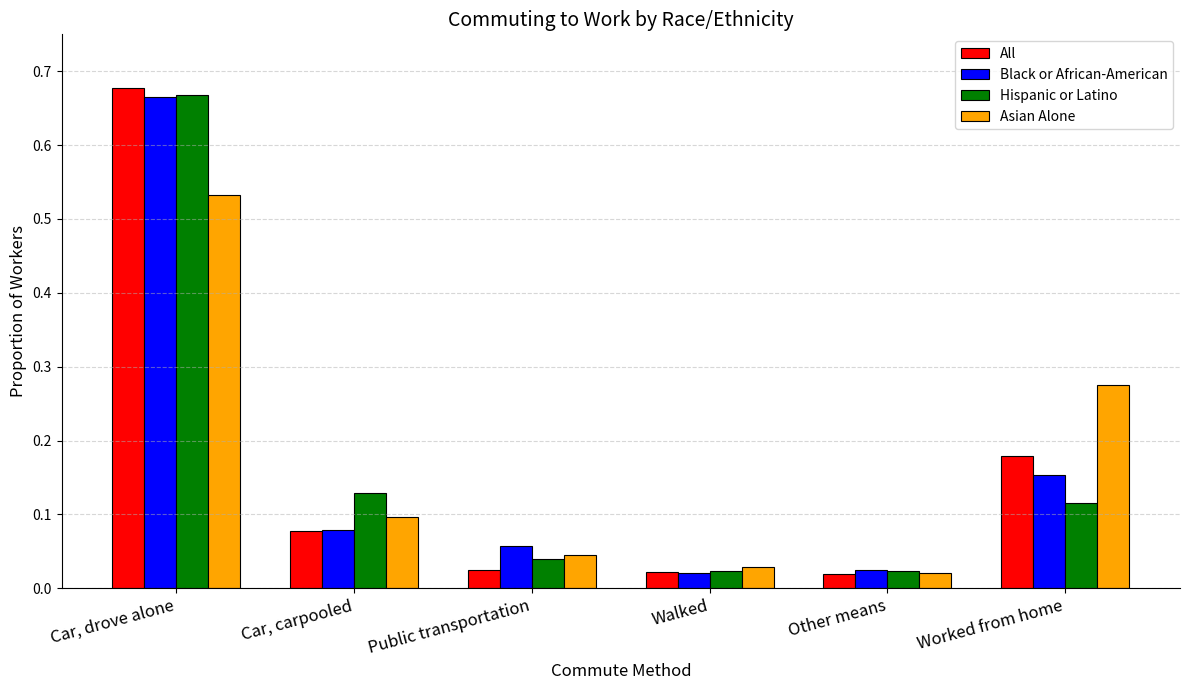

Which label corresponds to the largest value in the chart?

Car, drove alone